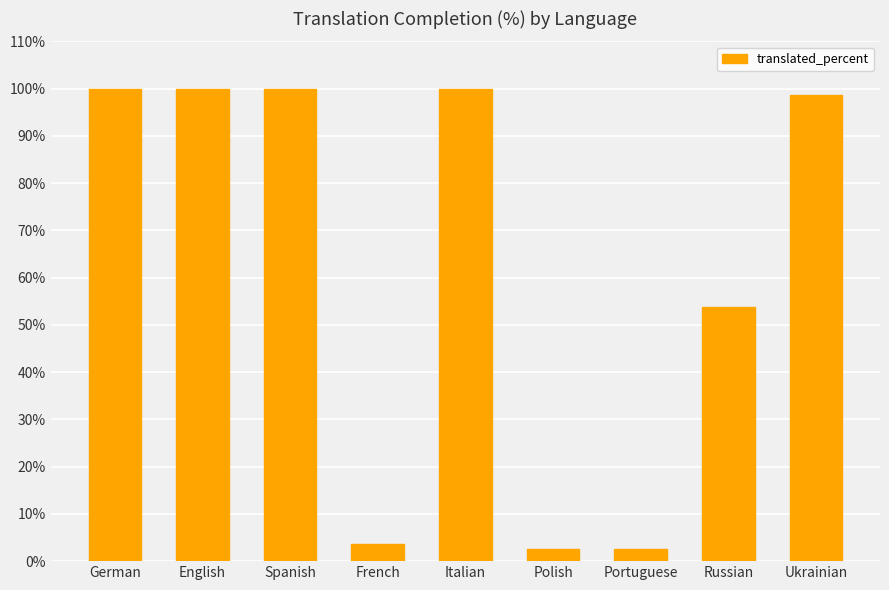

Reading left to right, list all the values displayed in this chart.

100.0	100.0	100.0	3.7	100.0	2.5	2.5	53.7	98.7